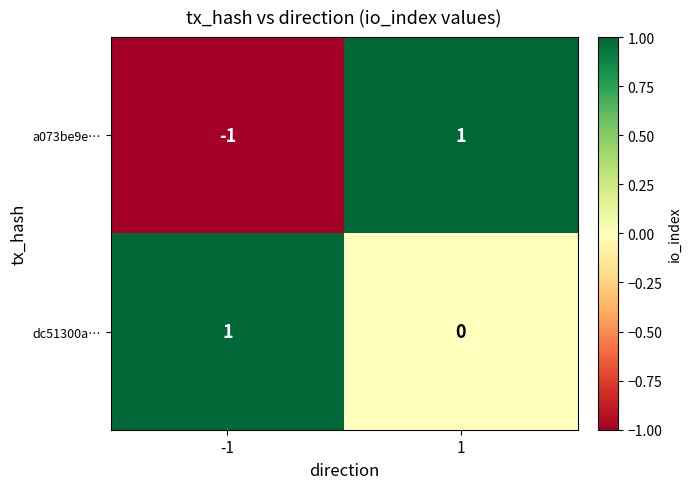

At -1, list the series in order from largest to smallest.

dc51300a…, a073be9e…